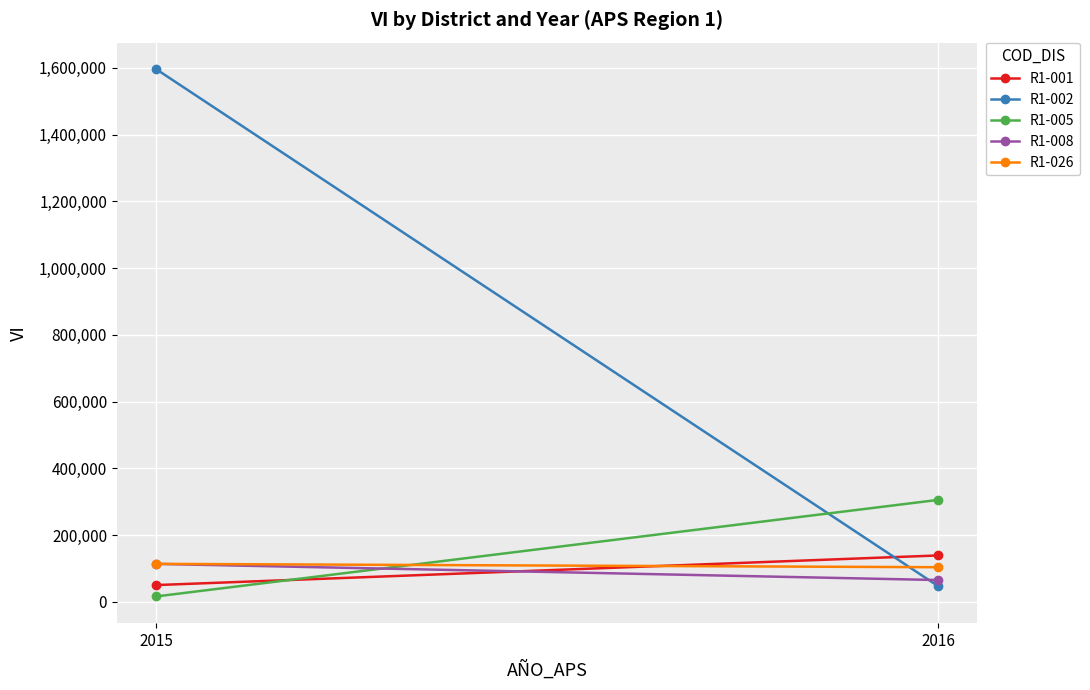

Reading left to right, what are all the values shown in this chart?

R1-001: 49865.1	138659.3
R1-002: 1596394.2	47173.7
R1-005: 15806.4	305072.8
R1-008: 113392.9	65019.0
R1-026: 113483.0	103419.0